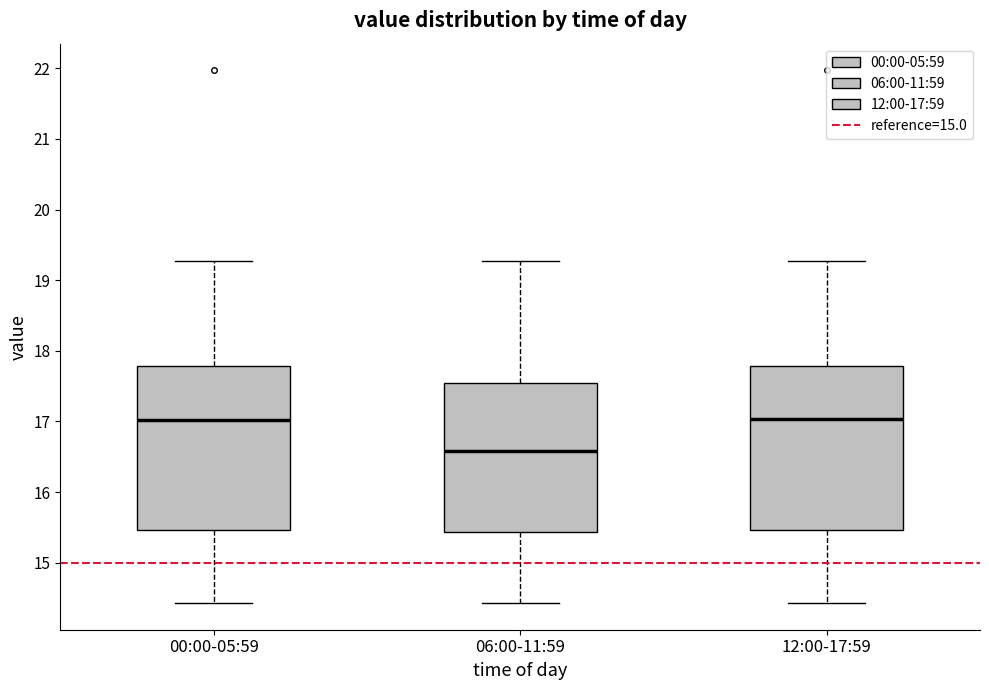

Reading left to right, read every box against the y-axis: the position of its median line, the range the box covers, and the ends of its whiskers. The values are not printed on the chart, so give them approximately, as read against the axis.

00:00-05:59: median 17.0, box 15.5 to 17.8, whiskers 14.4 to 19.3
06:00-11:59: median 16.6, box 15.4 to 17.5, whiskers 14.4 to 19.3
12:00-17:59: median 17.0, box 15.5 to 17.8, whiskers 14.4 to 19.3